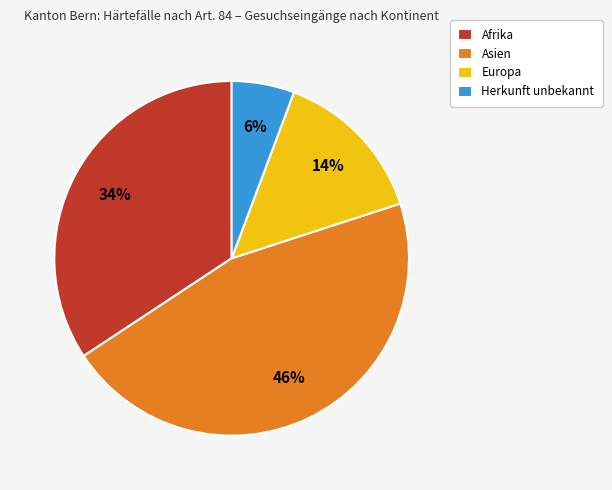

Which category has the biggest portion of the pie?

Asien